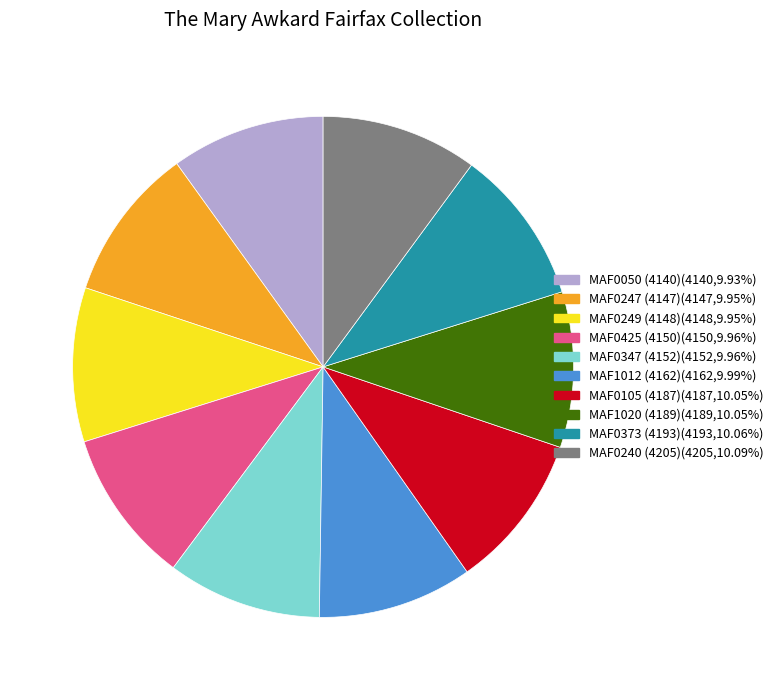

Does MAF0347 (4152)(4152,9.96%) account for over 50% of the chart?

No